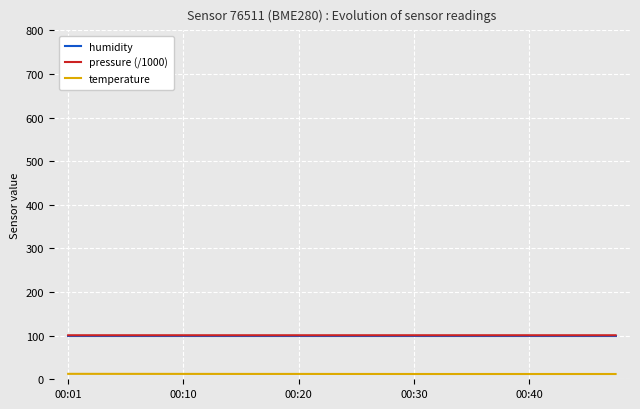

True or false: temperature and humidity intersect in this chart.

False